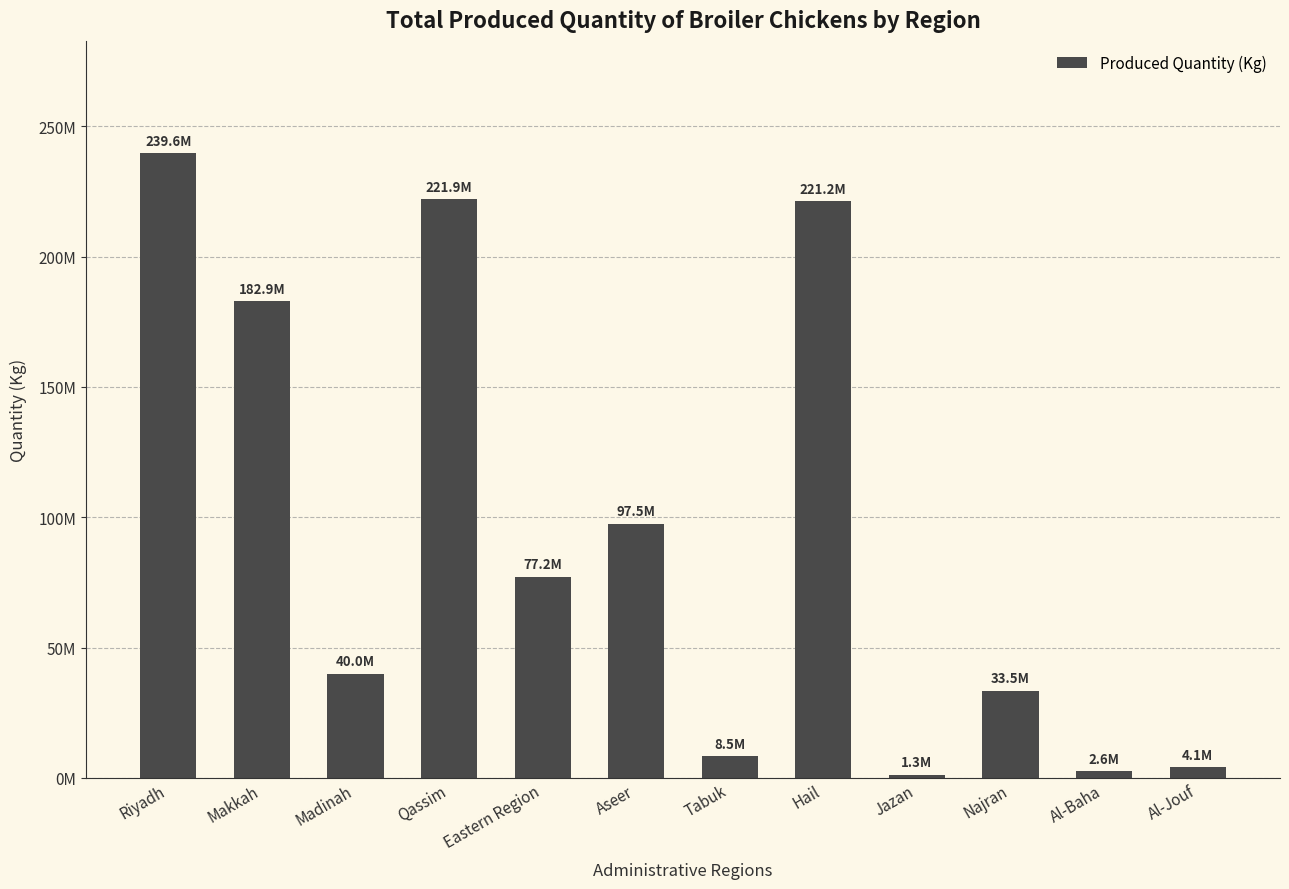

What is the average value?

94185914.3